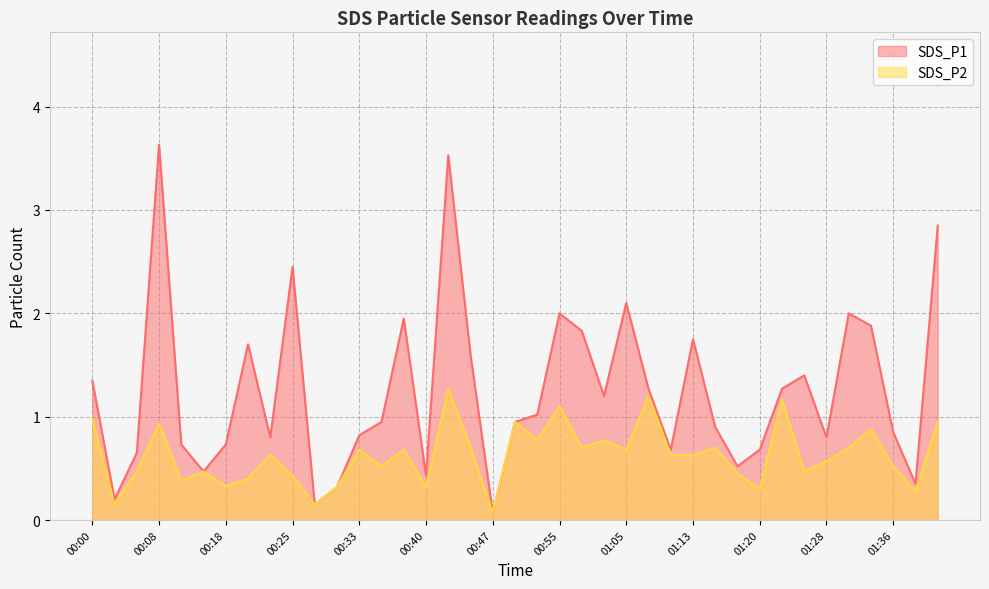

How many interior local valleys does the SDS_P1 series have?

11